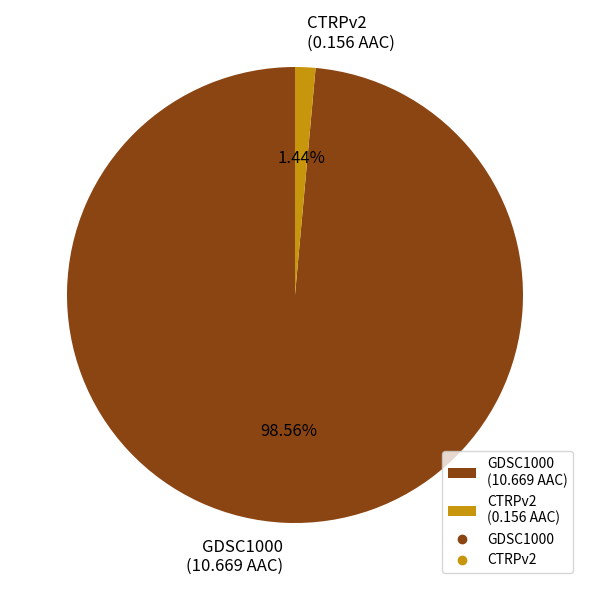

Does CTRPv2 account for over 50% of the chart?

No